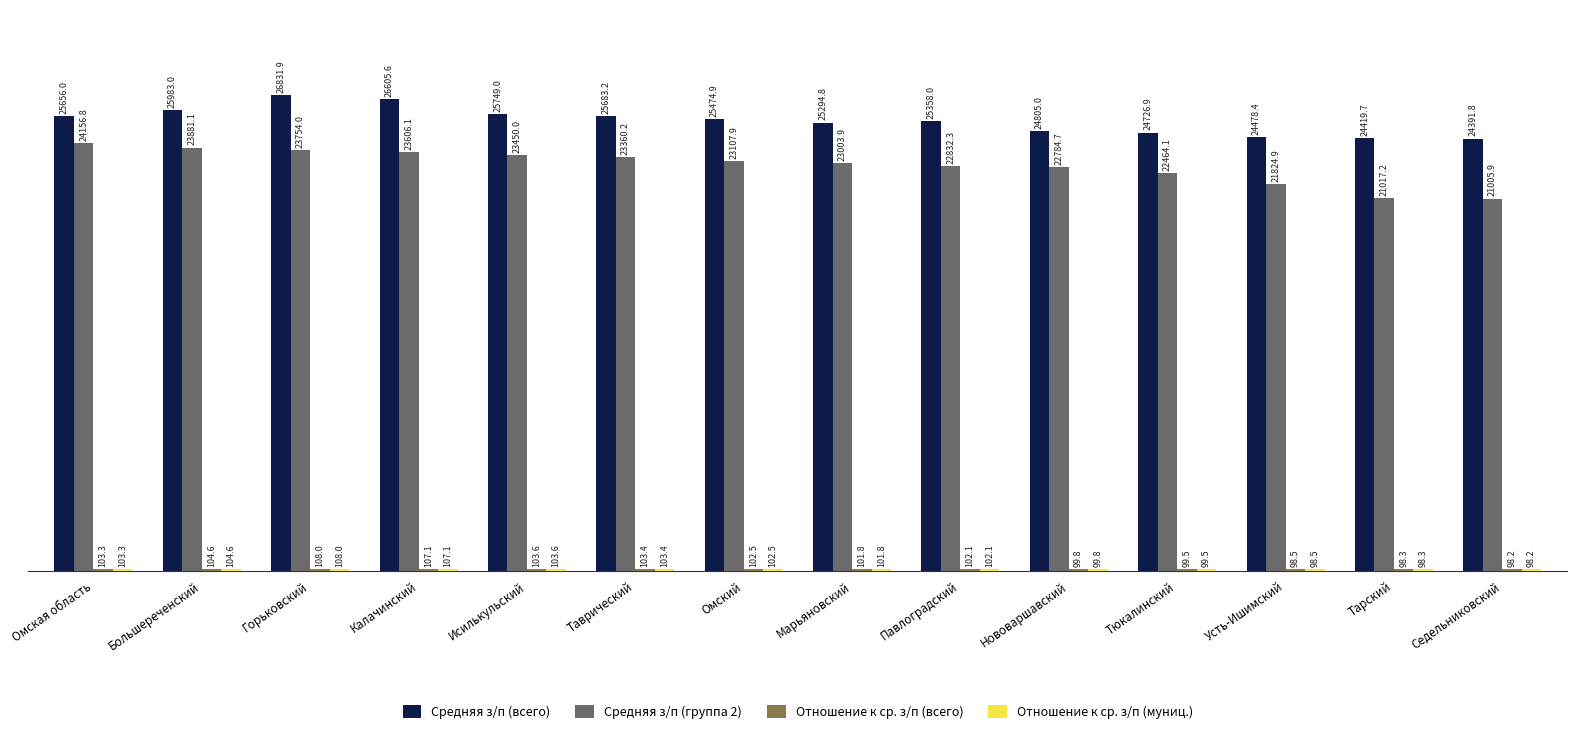

What is the spread (max minus min) of values at Павлоградский?

25255.9